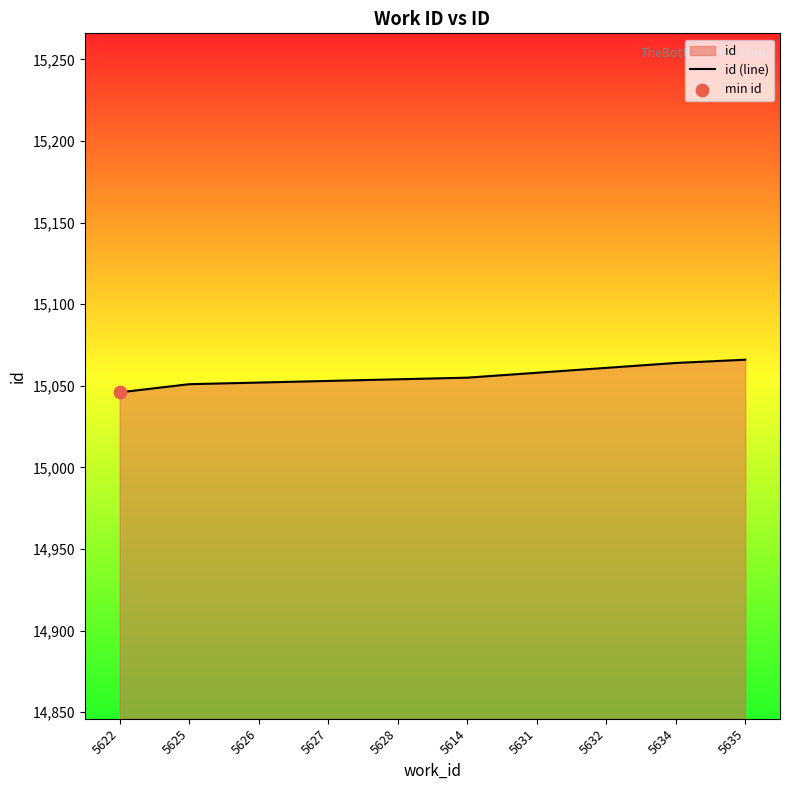

What is the change in value from 5632 to 5635?

+5